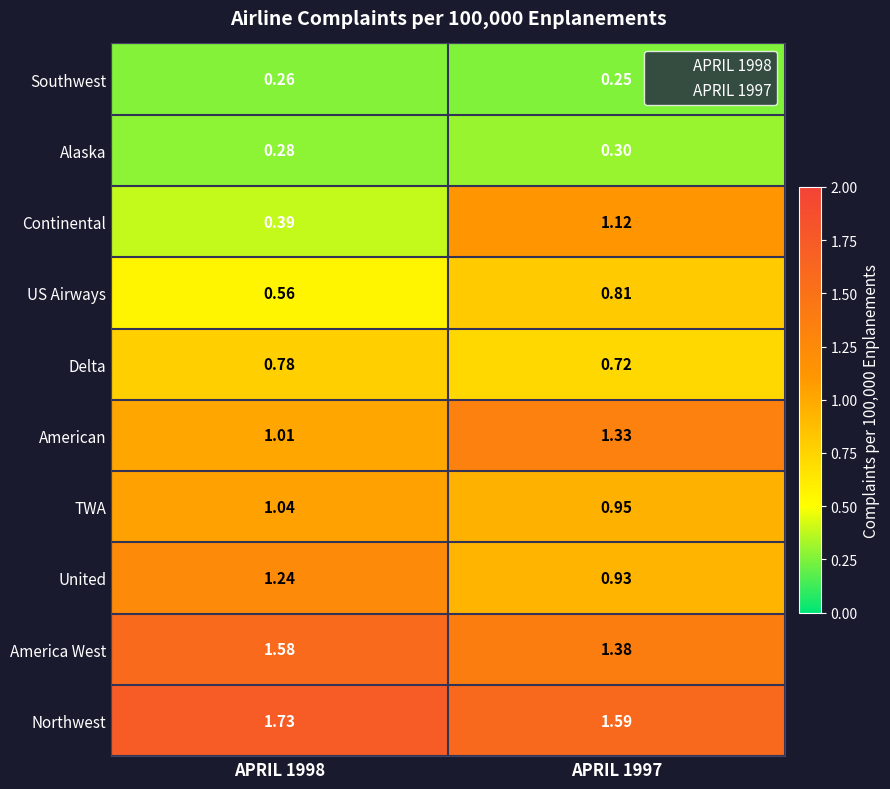

At APRIL 1998, list the series in order from smallest to largest.

Southwest, Alaska, Continental, US Airways, Delta, American, TWA, United, America West, Northwest